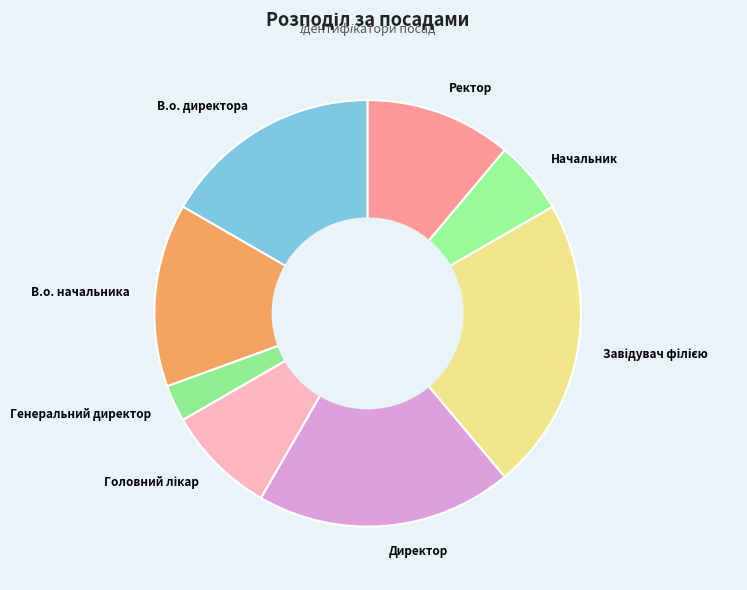

Is there any slice that represents more than half of the pie?

No